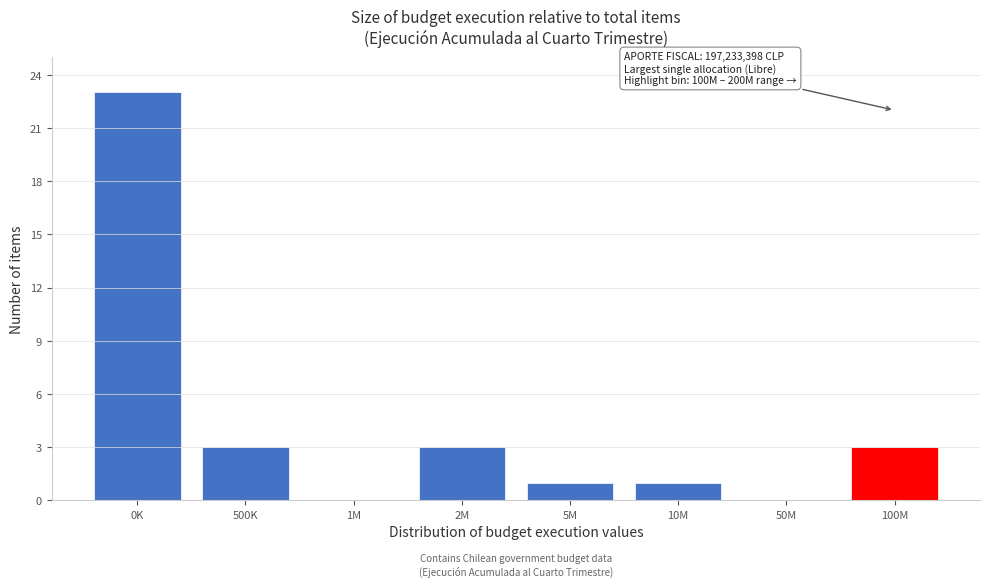

Reading right to left, what are all the values shown in this chart?

100M=3	50M=0	10M=1	5M=1	2M=3	1M=0	500K=3	0K=23